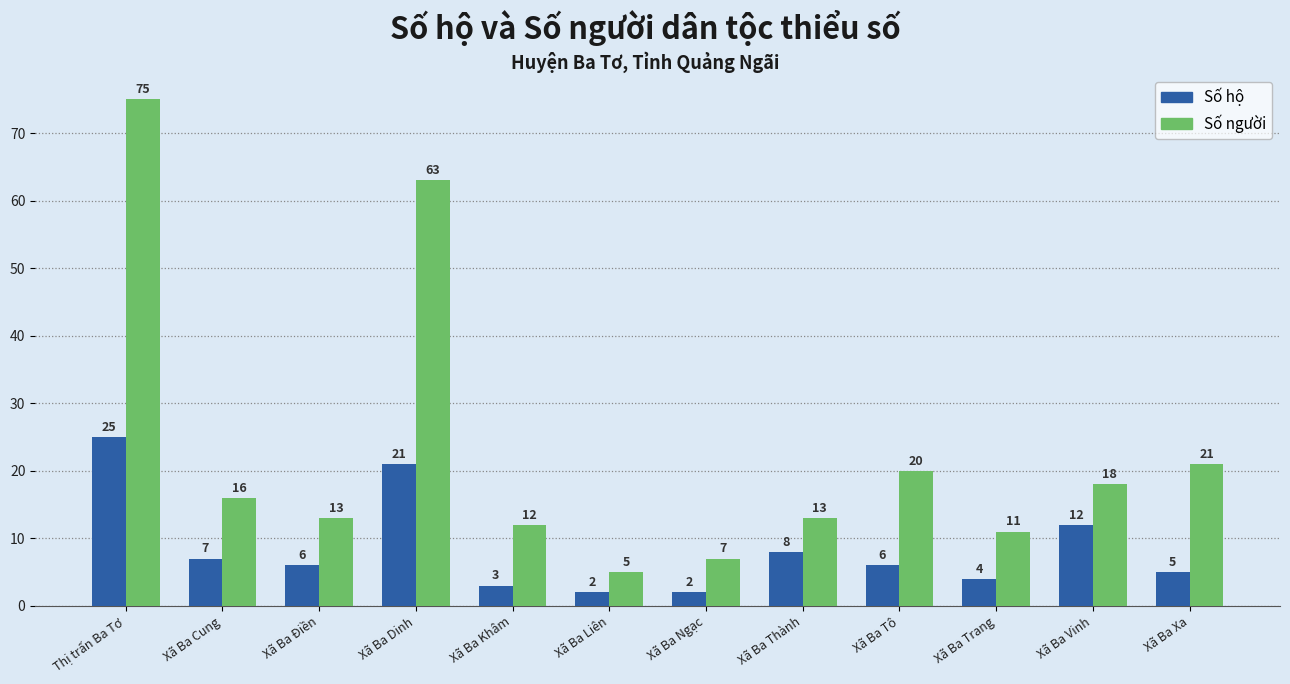

Reading left to right, what are all the values shown in this chart?

Số hộ: Thị trấn Ba Tơ=25	Xã Ba Cung=7	Xã Ba Điền=6	Xã Ba Dinh=21	Xã Ba Khâm=3	Xã Ba Liên=2	Xã Ba Ngạc=2	Xã Ba Thành=8	Xã Ba Tô=6	Xã Ba Trang=4	Xã Ba Vinh=12	Xã Ba Xa=5
Số người: Thị trấn Ba Tơ=75	Xã Ba Cung=16	Xã Ba Điền=13	Xã Ba Dinh=63	Xã Ba Khâm=12	Xã Ba Liên=5	Xã Ba Ngạc=7	Xã Ba Thành=13	Xã Ba Tô=20	Xã Ba Trang=11	Xã Ba Vinh=18	Xã Ba Xa=21